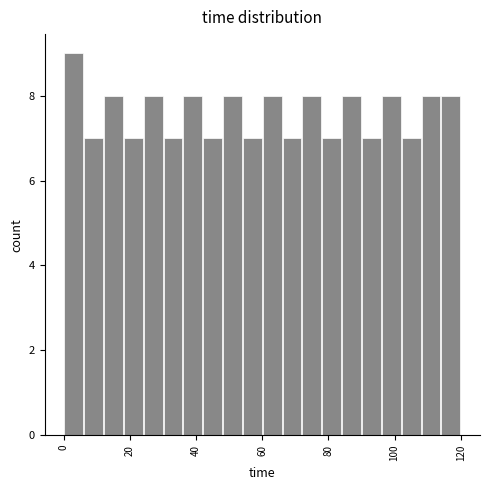

Around what value on the x-axis is the tallest bar? Give the approximate position of its centre, as read against the axis.

4